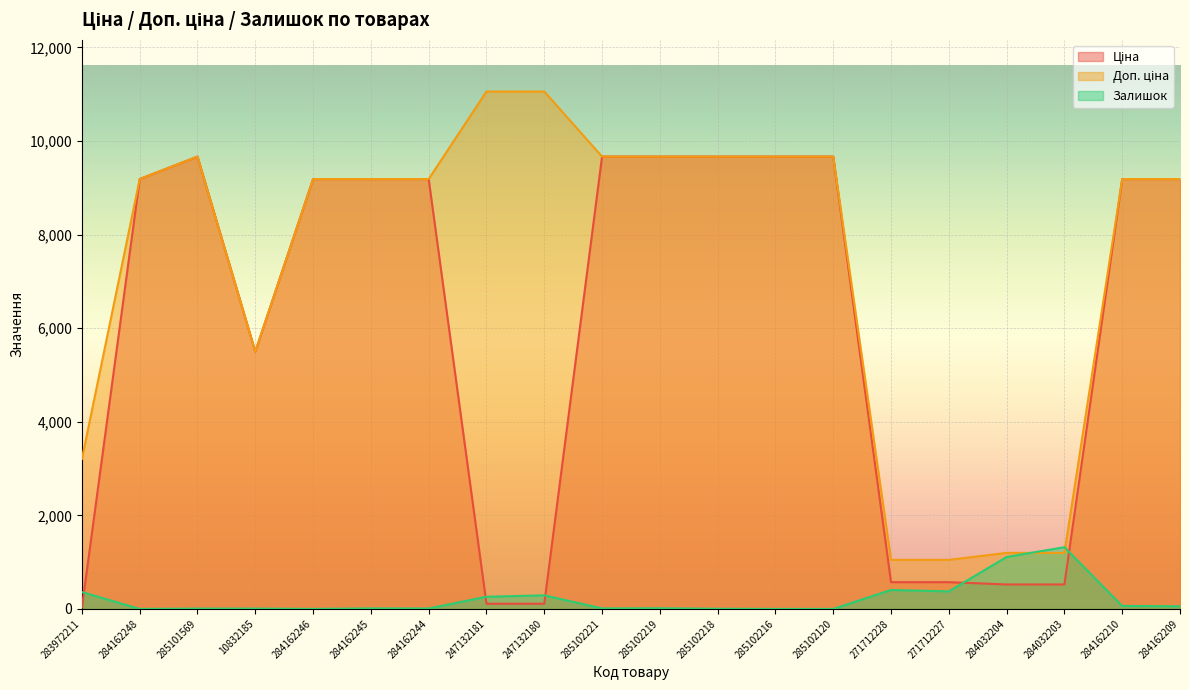

What is the difference between the Залишок values at 271712227 and 285101569?

367.0